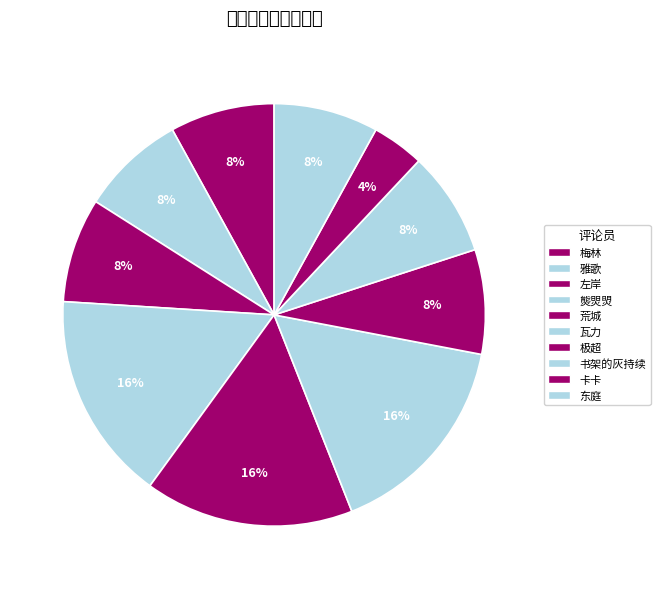

To the nearest percent, what is the combined percentage of 瓦力 and 荒城?

32%